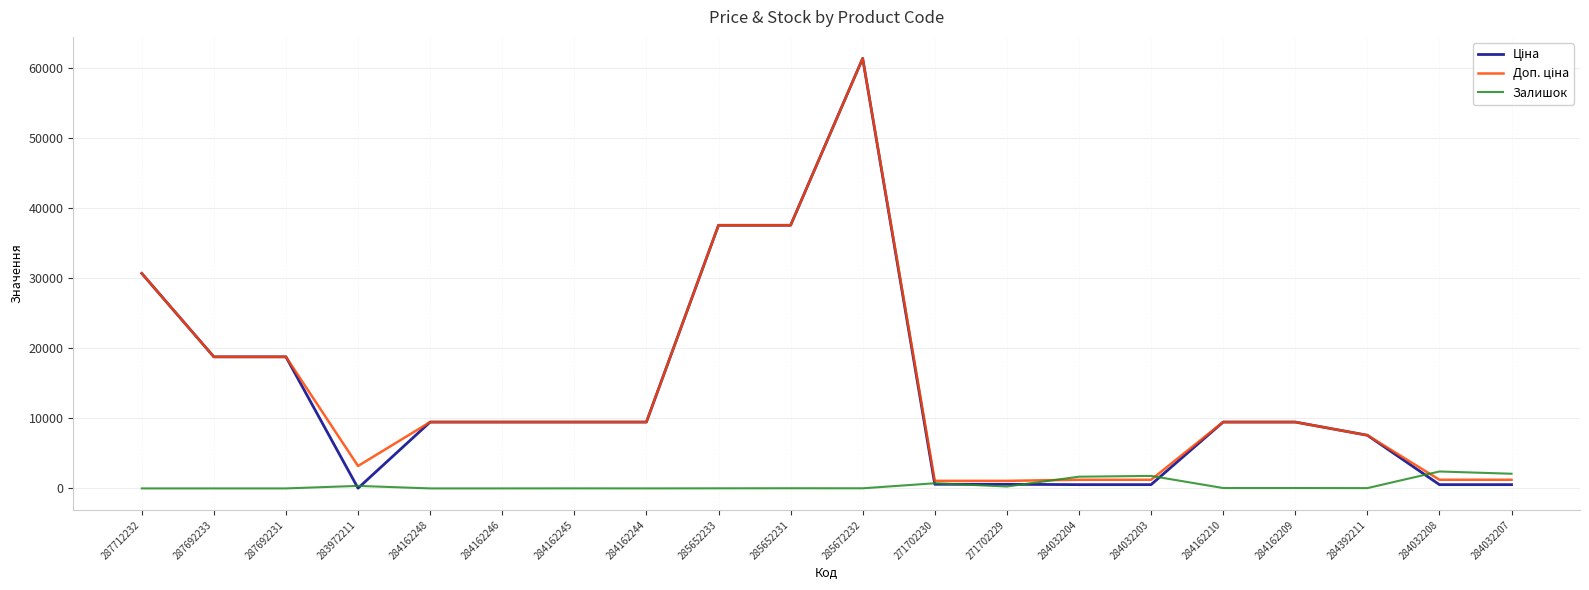

The value of Залишок at 284162246 is 0.0. True or false?

True